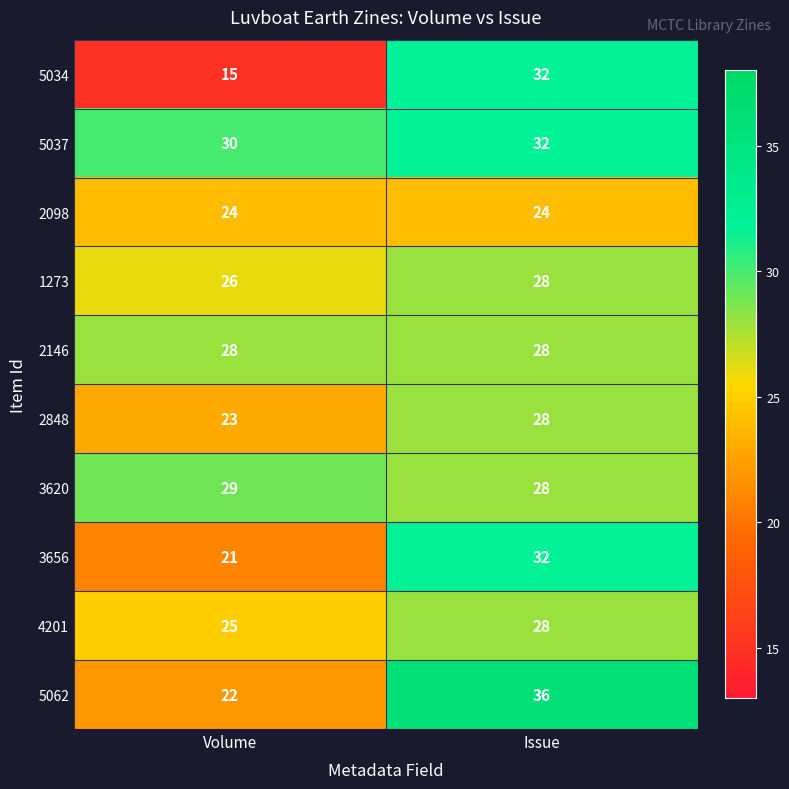

Reading left to right, extract all data points from this chart.

5034: 15	32
5037: 30	32
2098: 24	24
1273: 26	28
2146: 28	28
2848: 23	28
3620: 29	28
3656: 21	32
4201: 25	28
5062: 22	36